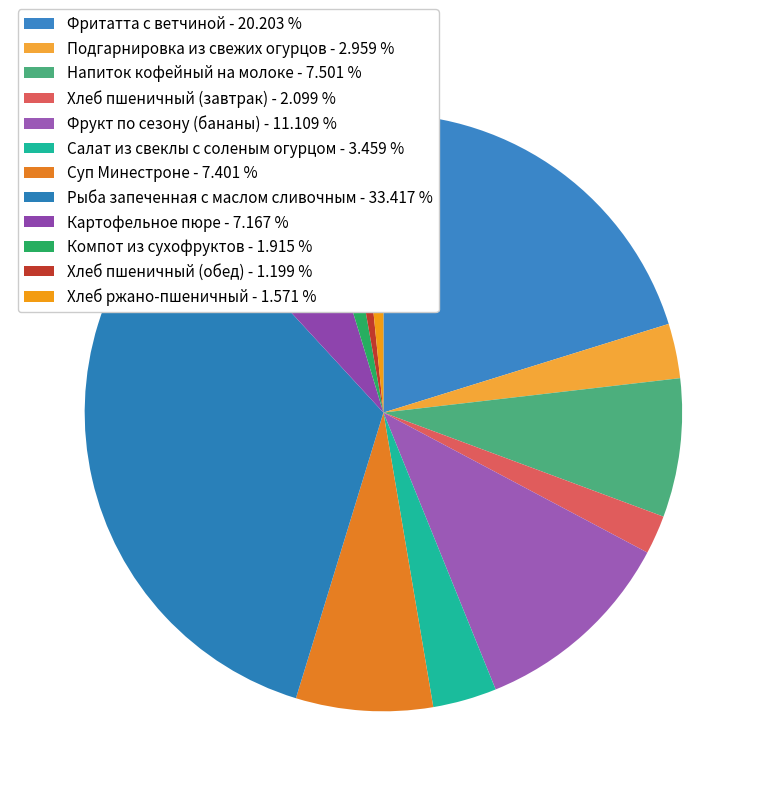

True or false: Рыба запеченная с маслом сливочным accounts for 33% of the total.

True